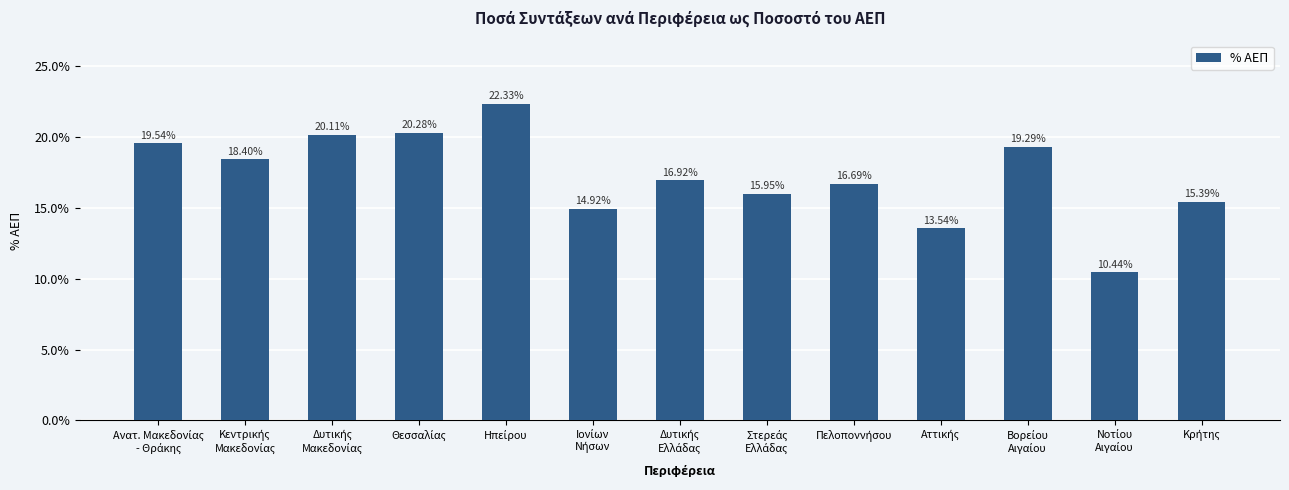

At which category does the chart reach its peak across all series?

Ηπείρου